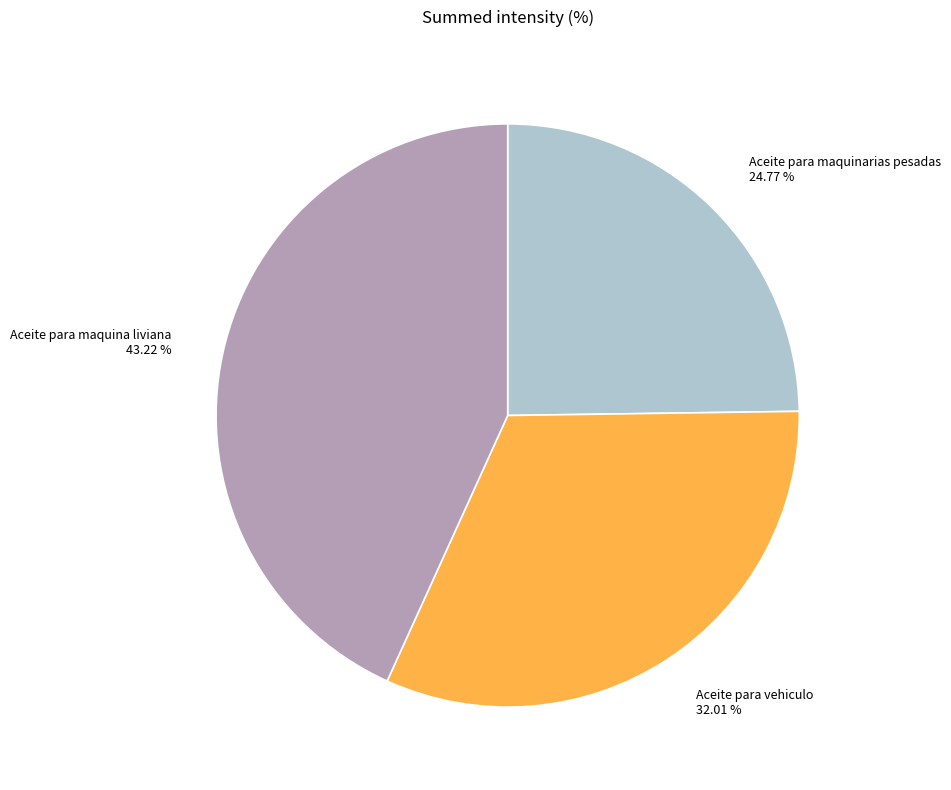

What is the ratio of the value at Aceite para vehiculo to the value at Aceite para maquina liviana?

0.7